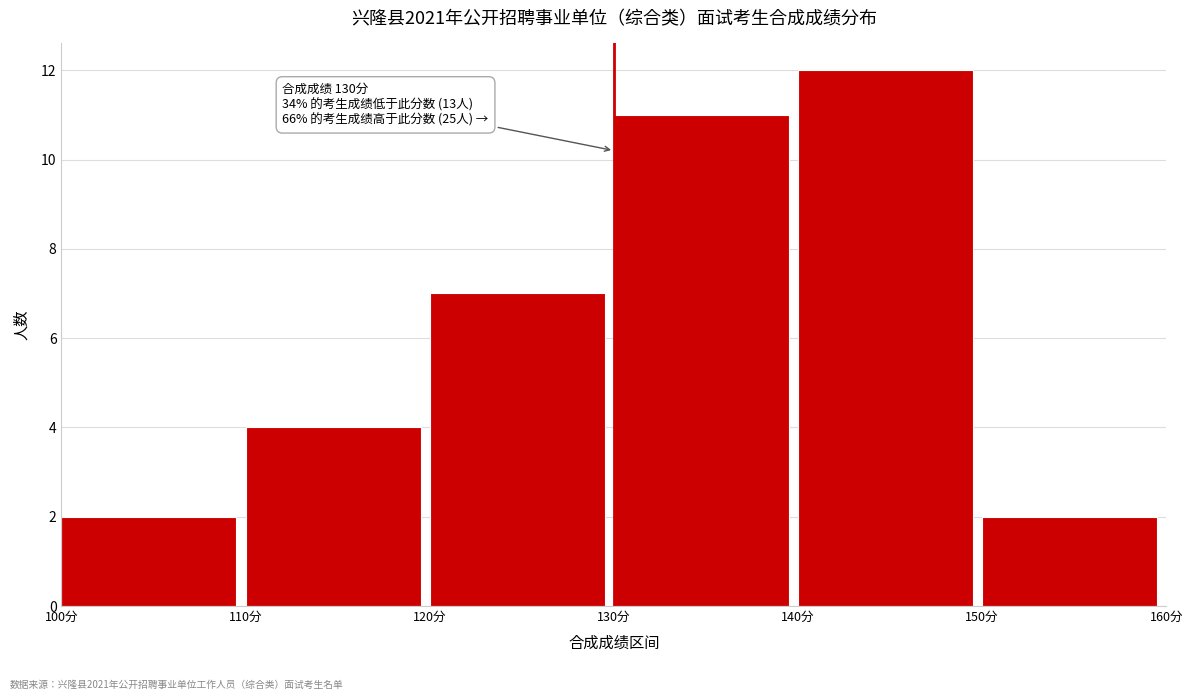

Over which range of the x-axis is the bar tallest?

140 to 150